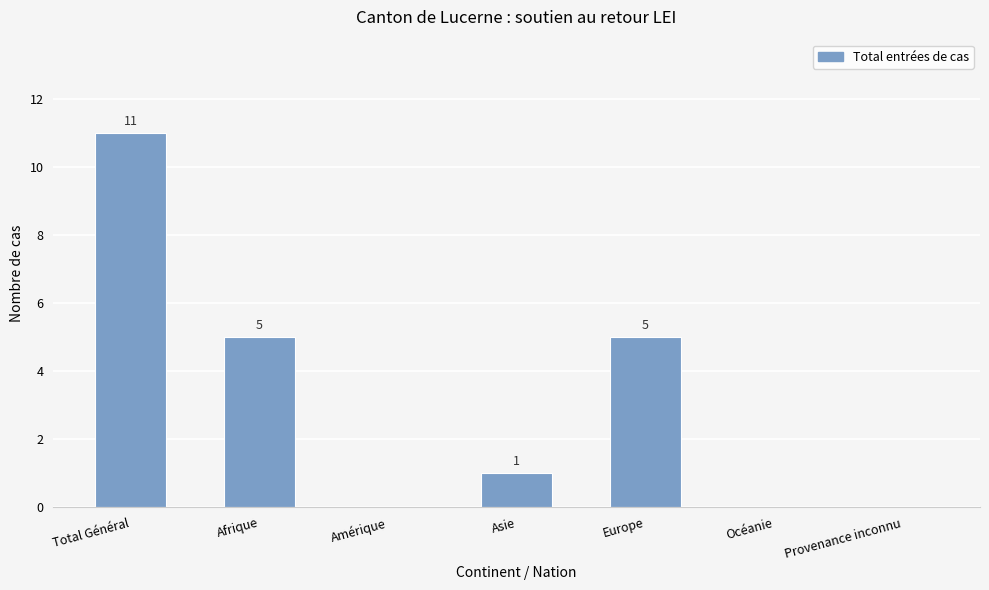

Approximately how many times larger is the value at Asie compared to Afrique?

0.2